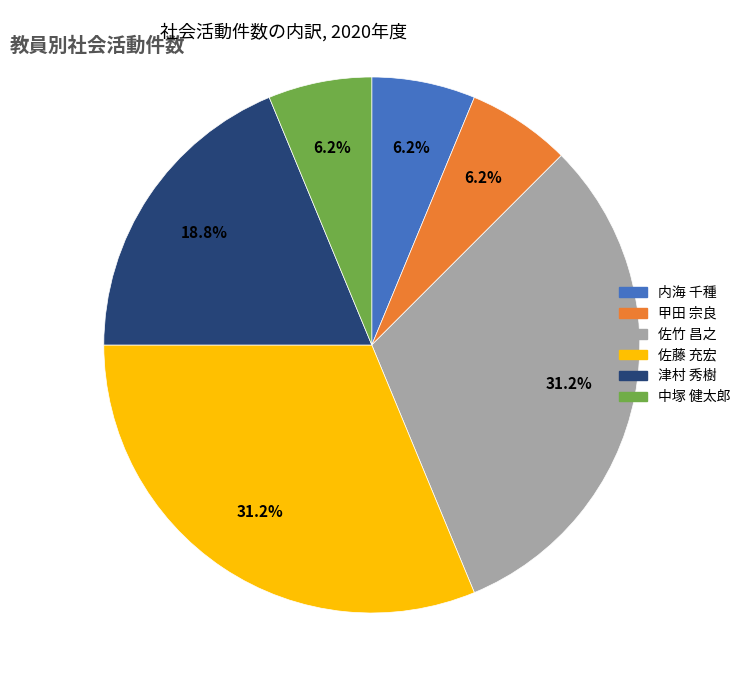

The 津村 秀樹 slice represents 26% of the pie. True or false?

False